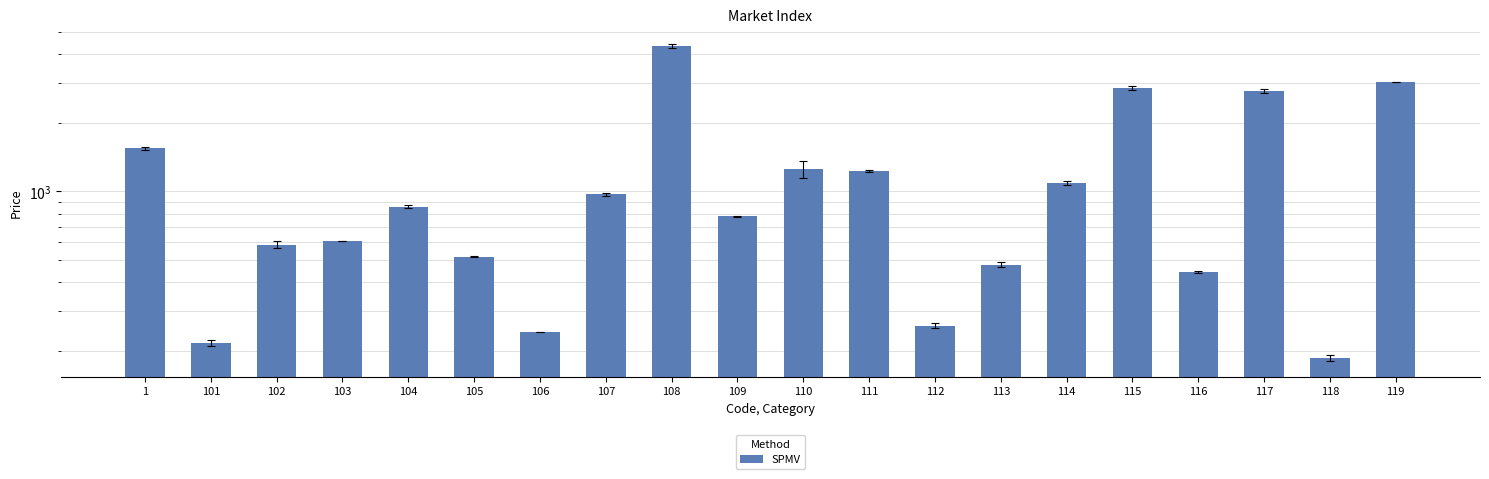

True or false: the data shows 262 at 103.

False